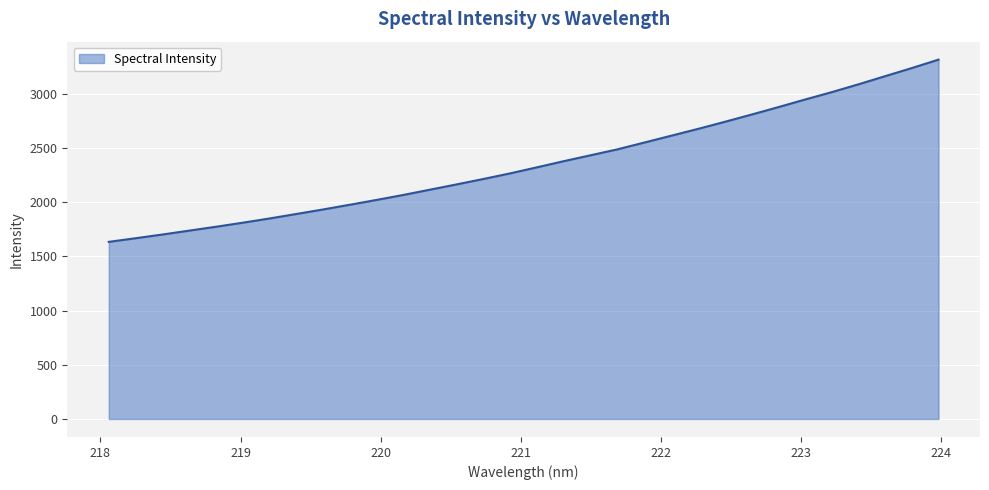

What is the smallest value displayed?

1632.7